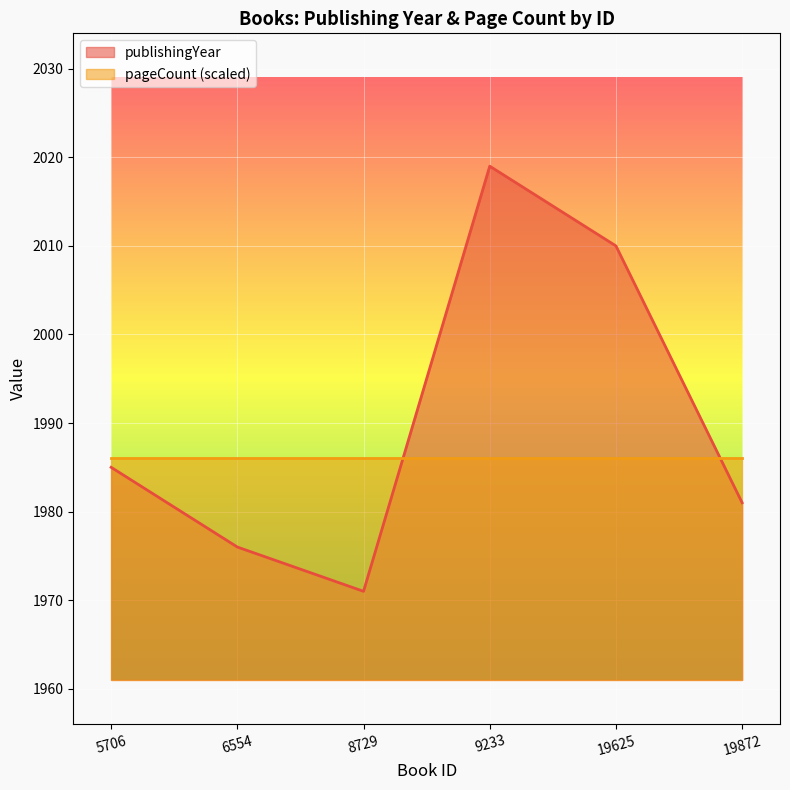

Rank the categories by value from highest to lowest.

9233, 19625, 5706, 19872, 6554, 8729